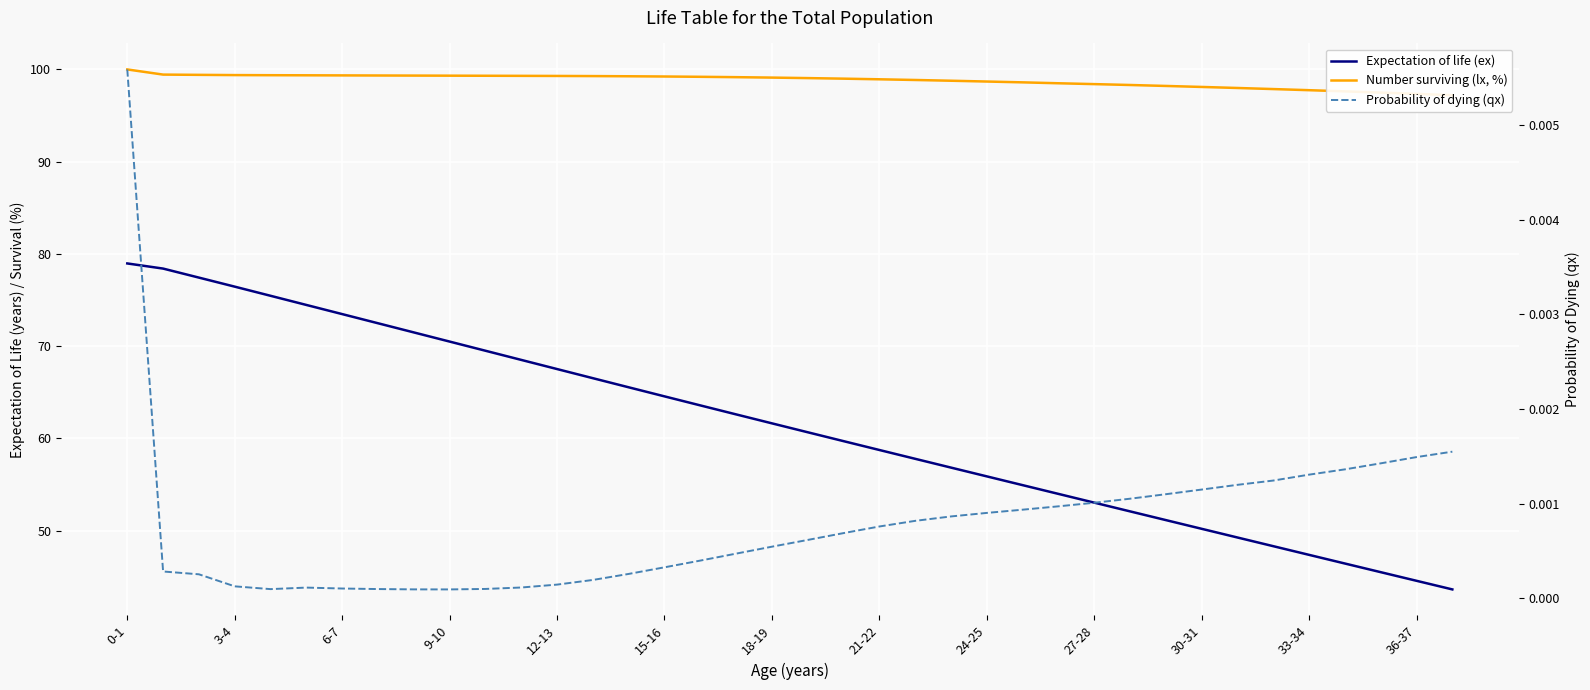

Reading left to right, extract all data points from this chart.

Expectation of life (ex): 79.0	78.4	77.4	76.5	75.5	74.5	73.5	72.5	71.5	70.5	69.5	68.5	67.5	66.5	65.5	64.6	63.6	62.6	61.6	60.7	59.7	58.7	57.8	56.8	55.9	54.9	54.0	53.0	52.1	51.2	50.2	49.3	48.3	47.4	46.4	45.5	44.6	43.6
Number surviving (lx, %): 100.0	99.4	99.4	99.4	99.4	99.4	99.4	99.3	99.3	99.3	99.3	99.3	99.3	99.3	99.3	99.2	99.2	99.2	99.1	99.1	99.0	98.9	98.9	98.8	98.7	98.6	98.5	98.4	98.3	98.2	98.1	98.0	97.9	97.8	97.6	97.5	97.4	97.2
Probability of dying (qx): 0.0	0.0	0.0	0.0	0.0	0.0	0.0	0.0	0.0	0.0	0.0	0.0	0.0	0.0	0.0	0.0	0.0	0.0	0.0	0.0	0.0	0.0	0.0	0.0	0.0	0.0	0.0	0.0	0.0	0.0	0.0	0.0	0.0	0.0	0.0	0.0	0.0	0.0